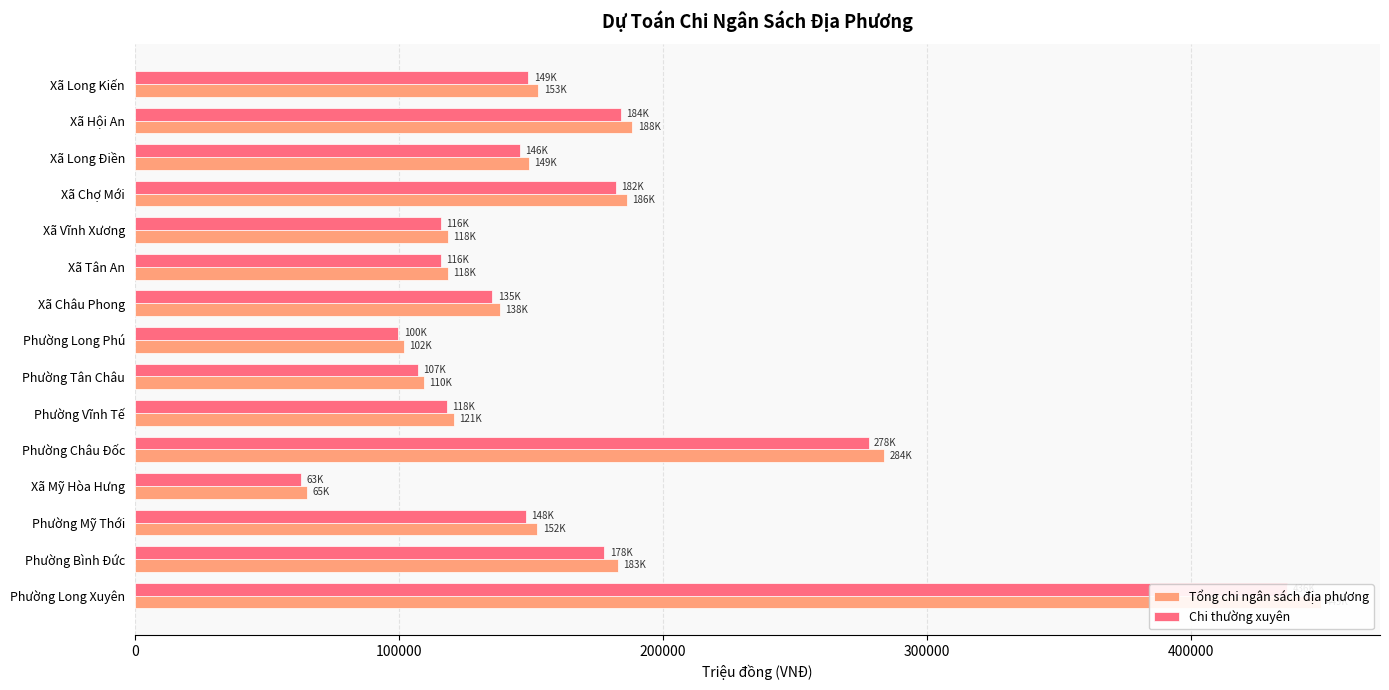

How many bars are there in total?

30